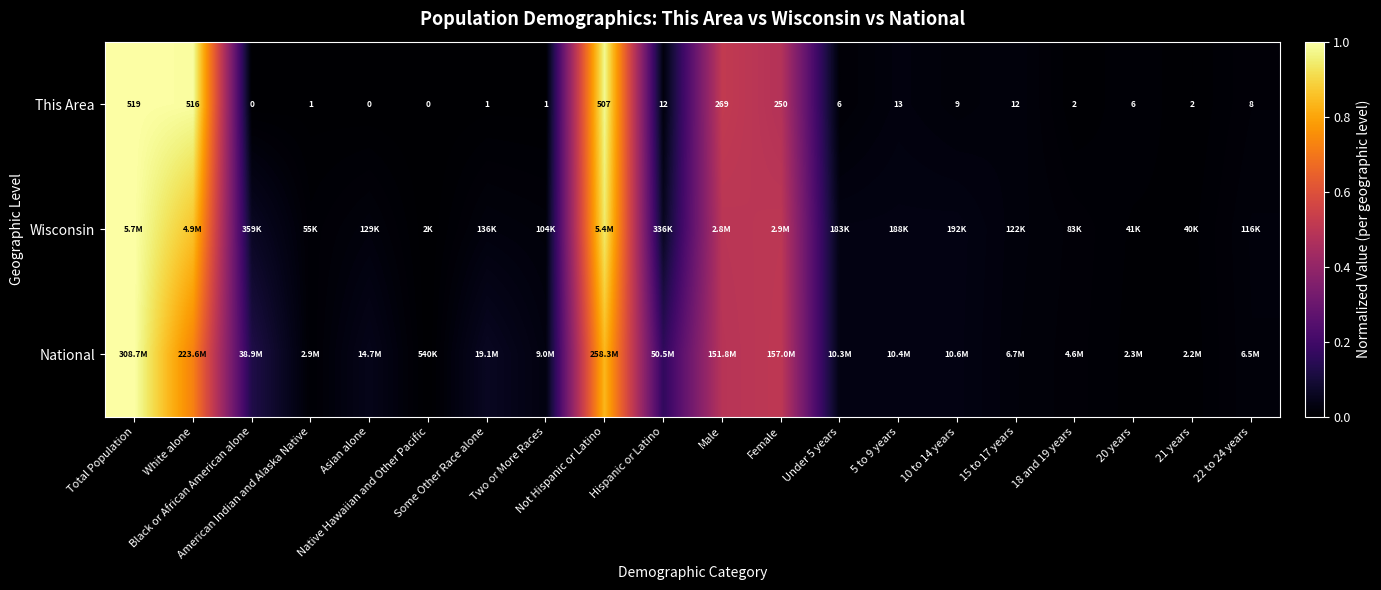

What is the maximum value shown in the chart?

1.0